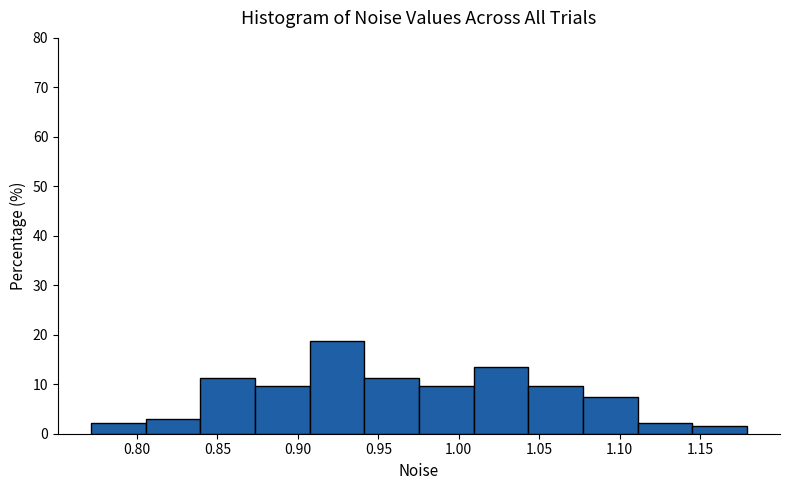

Which range on the x-axis has the tallest bar?

0.905 to 0.940